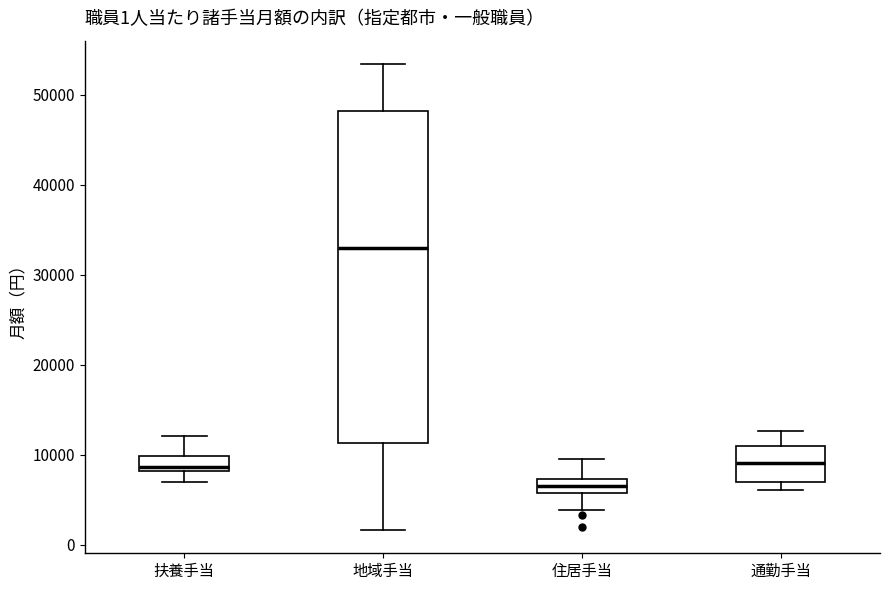

Which box has the lowest median line?

住居手当